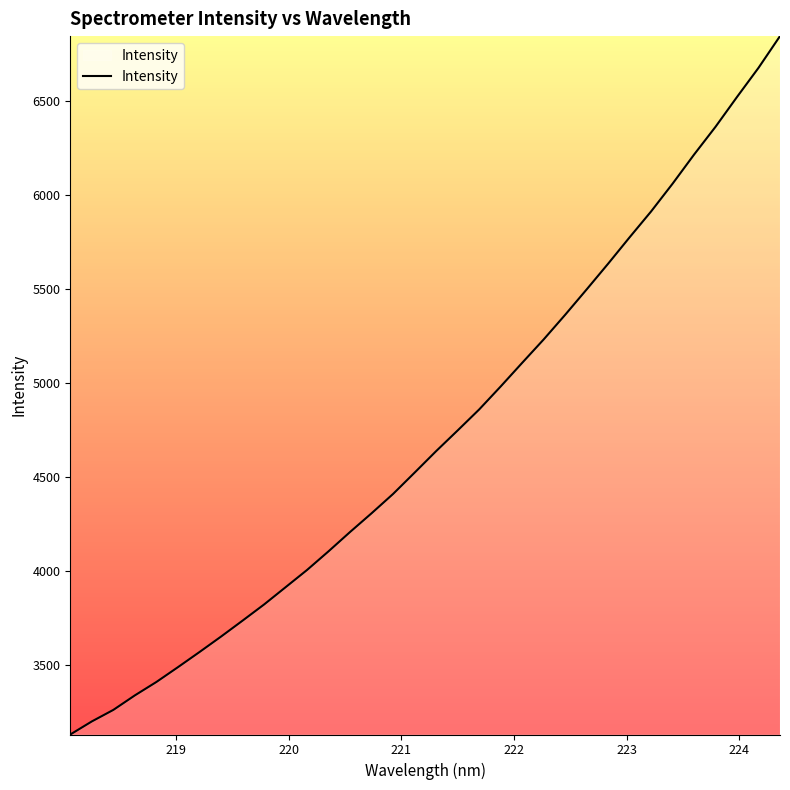

What is the minimum value shown in the chart?

3127.1